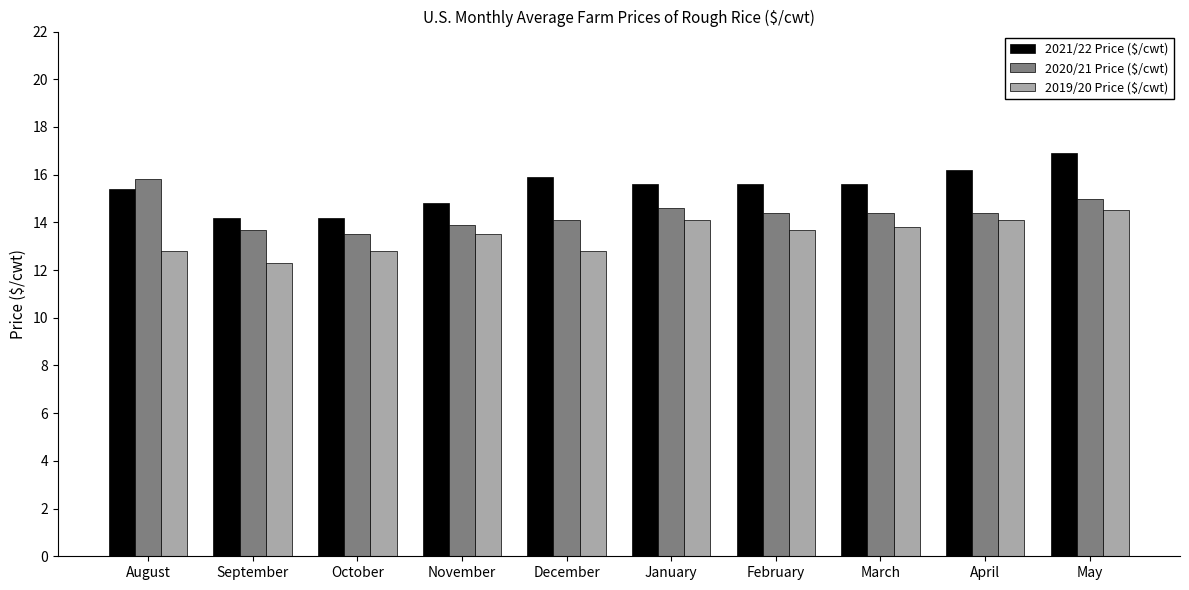

What is the value of the 2020/21 Price ($/cwt) bar at the 10th from the left?

15.0